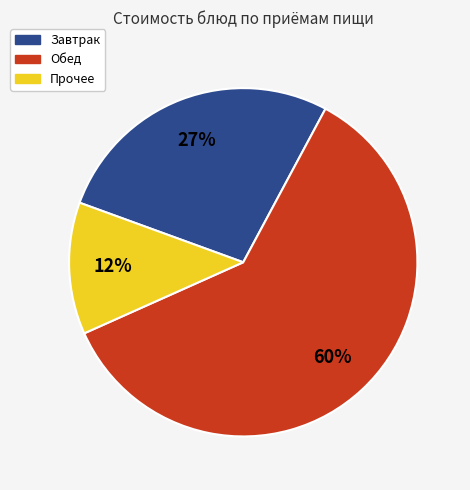

To the nearest percent, what is the difference between the largest and smallest slice percentages?

48%